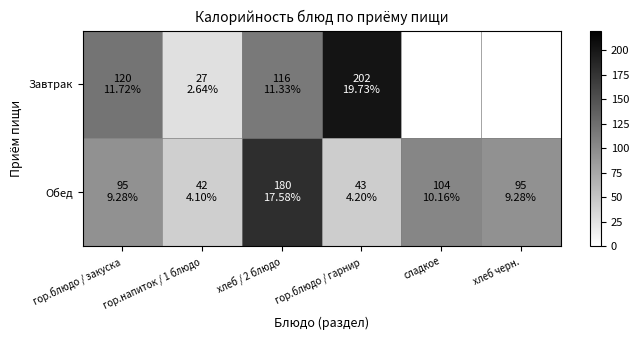

The Завтрак series shows 47.6 at гор.напиток / 1 блюдо. True or false?

False